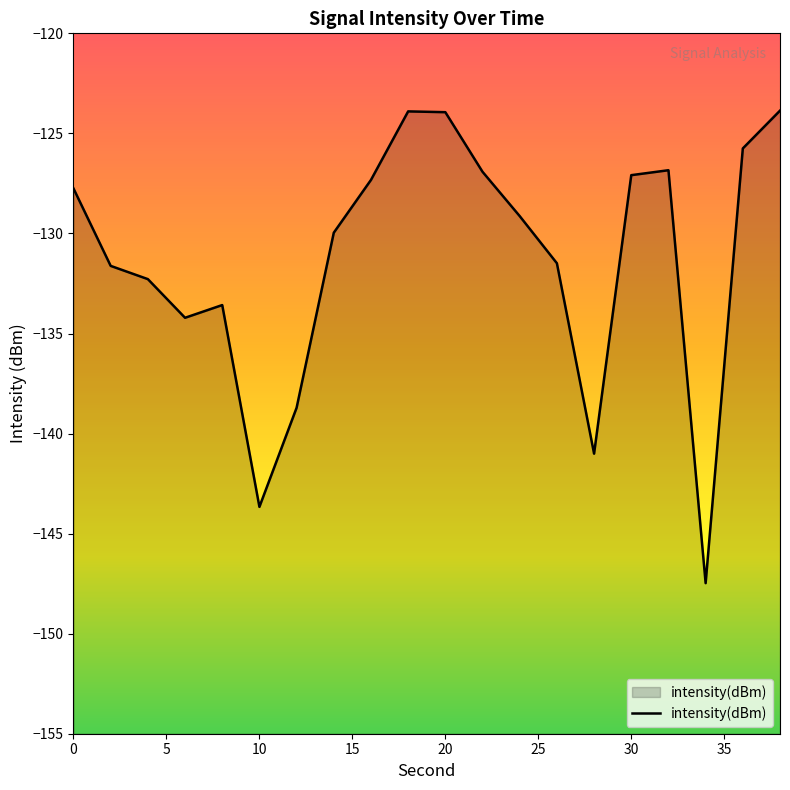

Does the chart have visible grid lines?

No